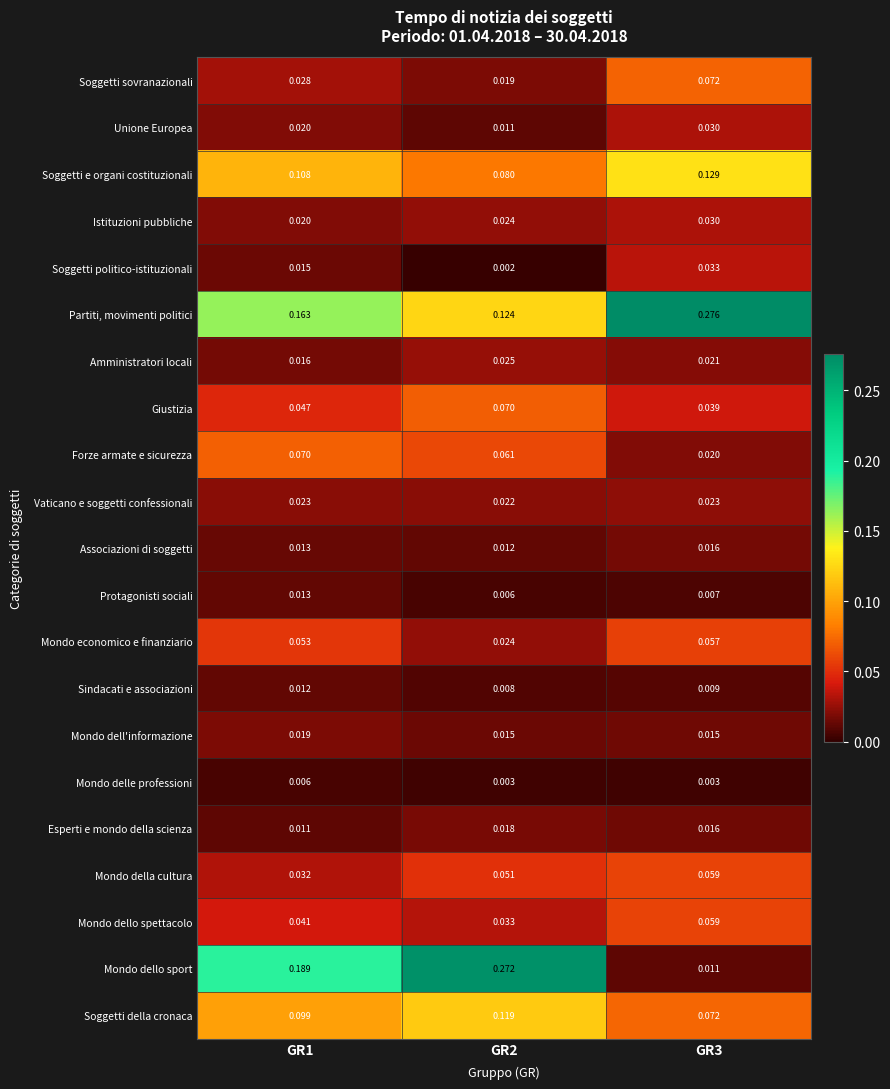

Which series changed the most between GR1 and GR2?

Mondo dello sport